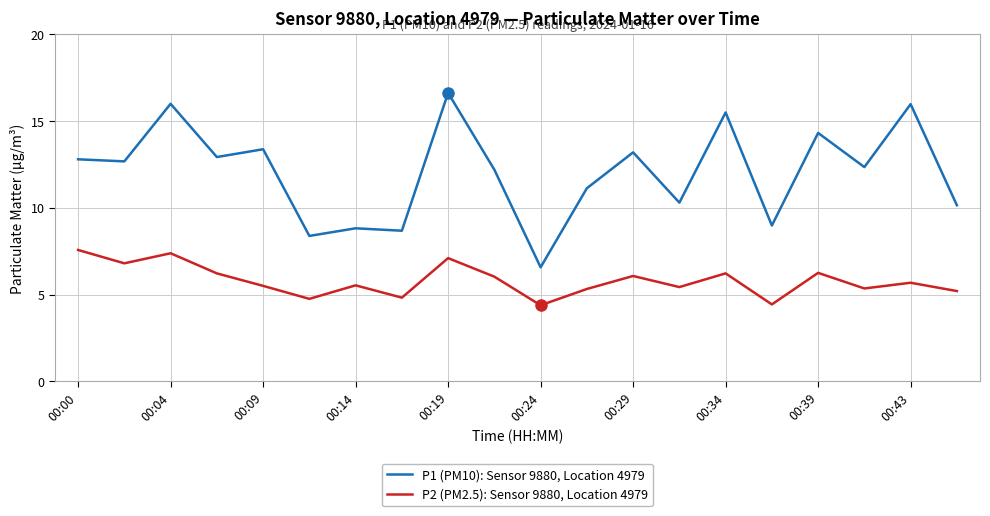

How many values in the P2 (PM2.5): Sensor 9880, Location 4979 series are below 5?

4